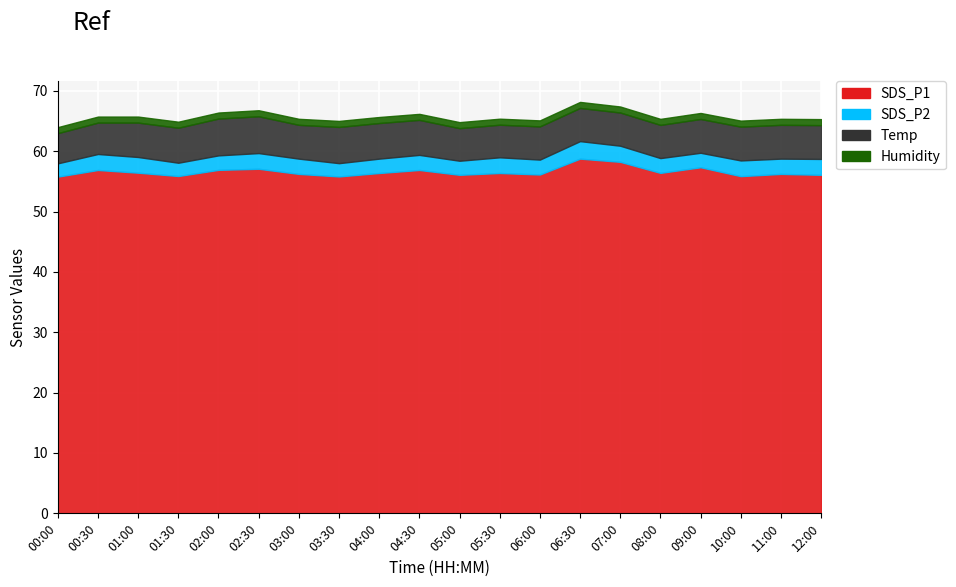

Rank the series at 07:00 from lowest to highest value.

Humidity, SDS_P2, Temp, SDS_P1